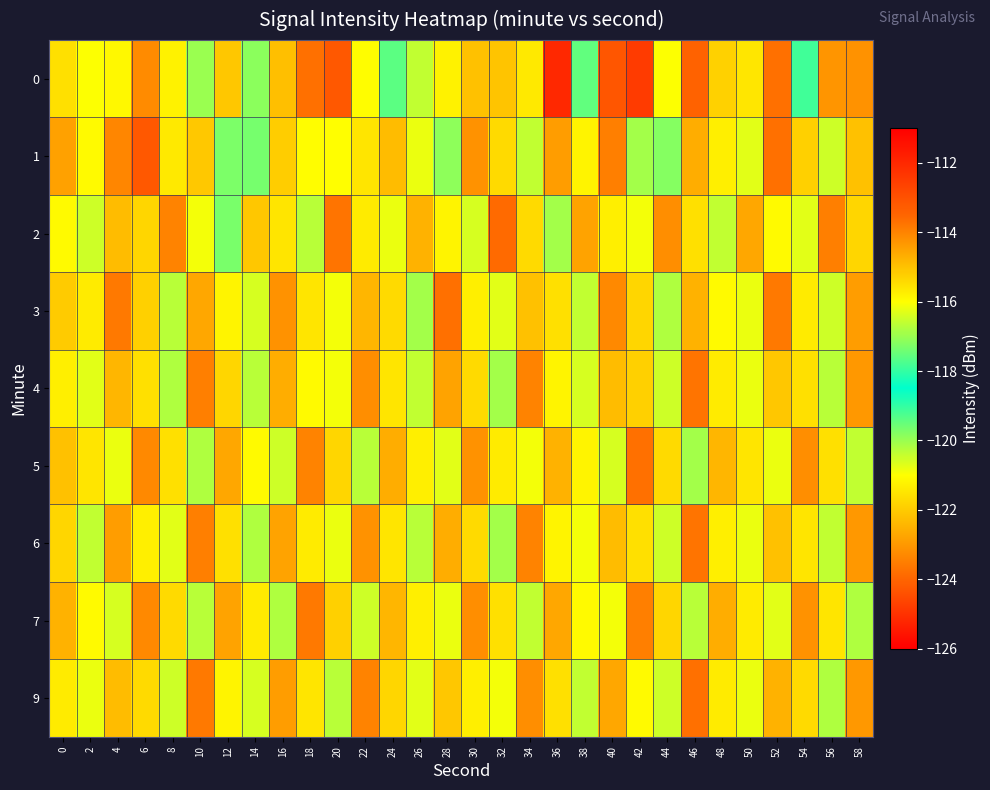

Which series changed the most between 18 and 30?

1